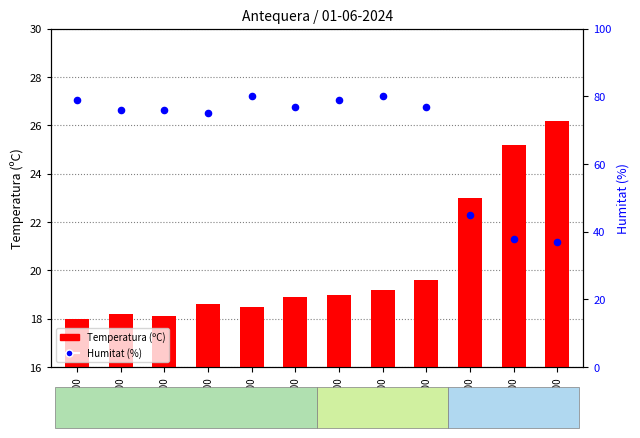

Is the value of Humitat (%) at 22:00 greater than the value of Temperatura (ºC) at 20:00?

Yes